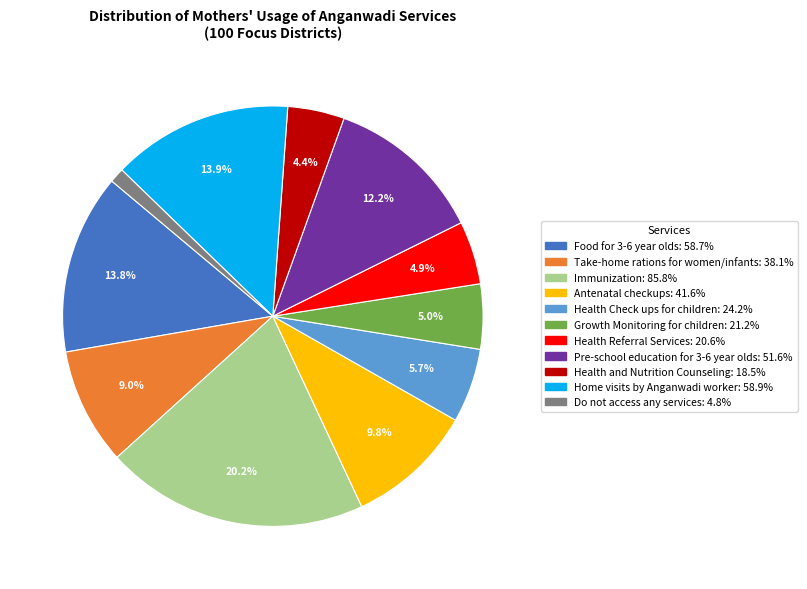

How many slices are in this pie chart?

11